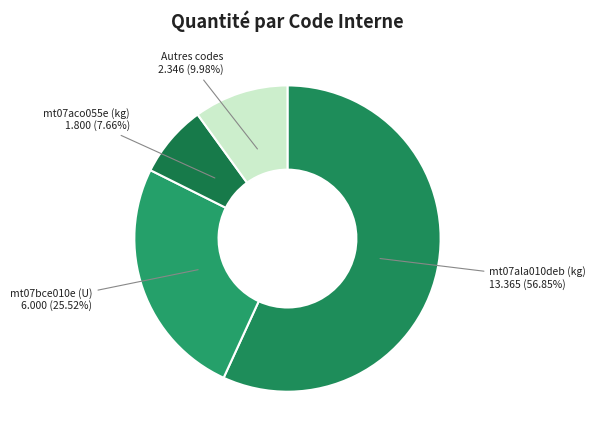

Count the number of slices in the pie.

4